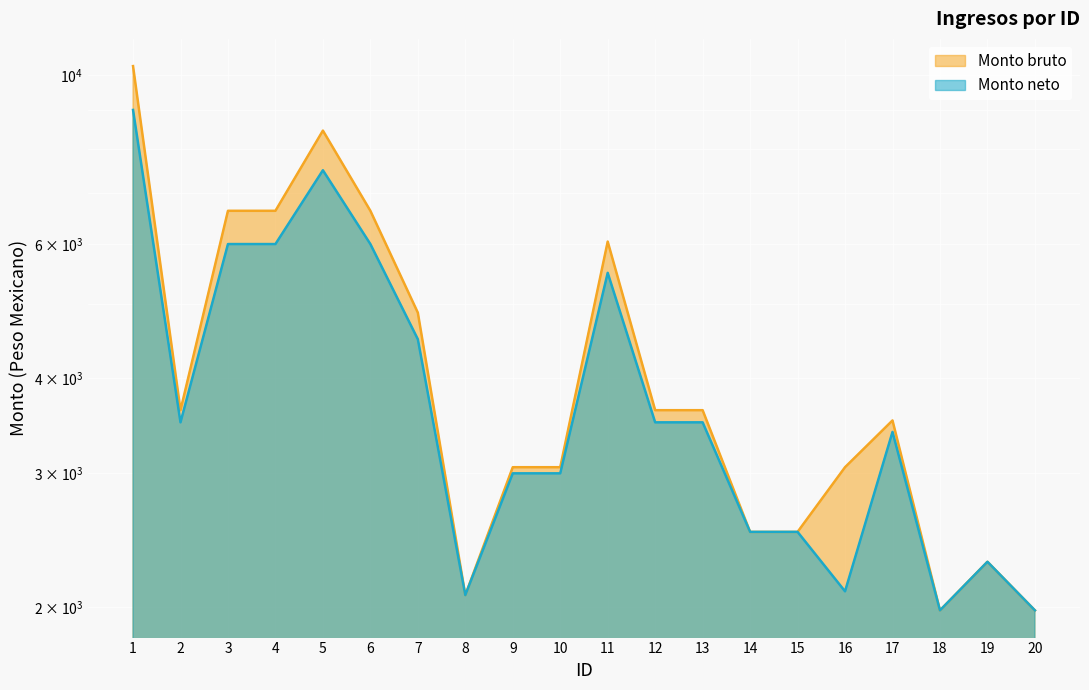

How many categories are shown in the chart?

20